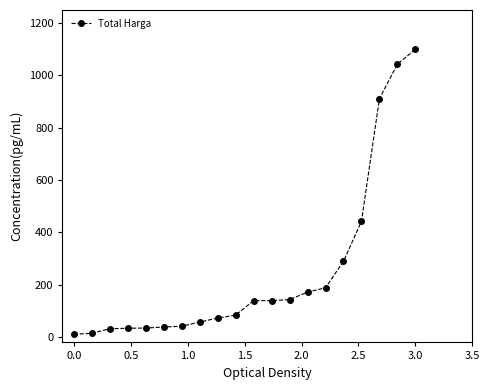

What is the value of the 10th point from the left?

84.2